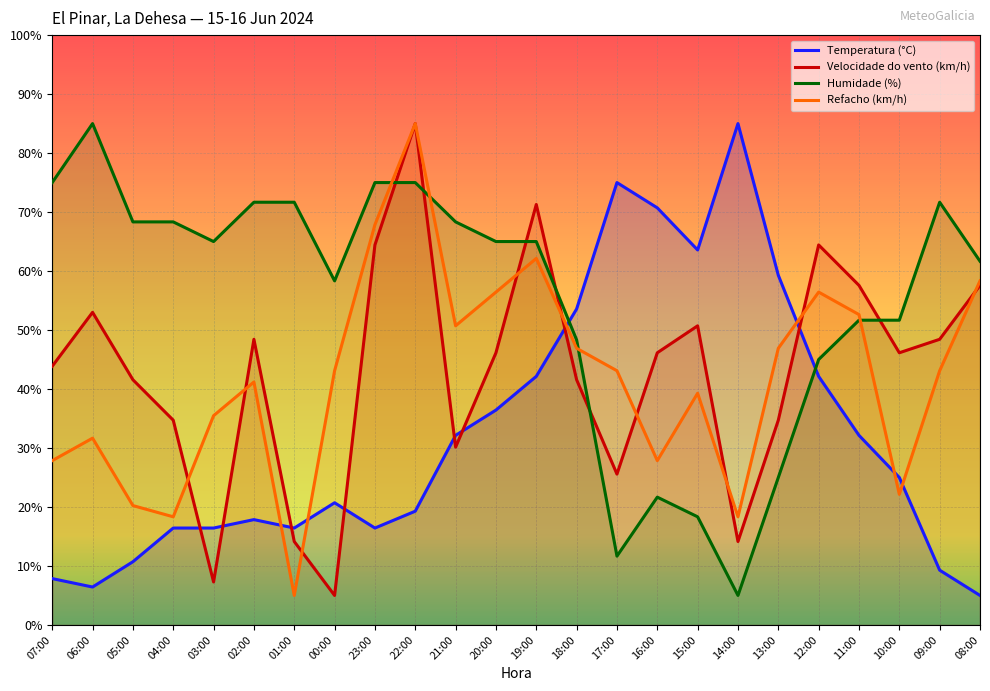

What are all the series names shown in the legend?

Temperatura (°C), Velocidade do vento (km/h), Humidade (%), Refacho (km/h)